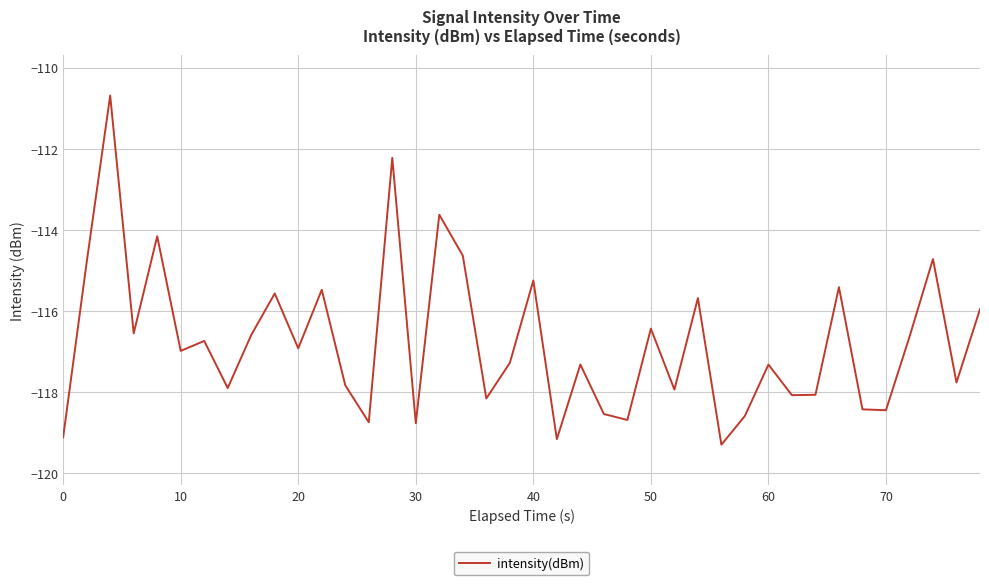

What is the difference between the maximum and minimum values?

8.6